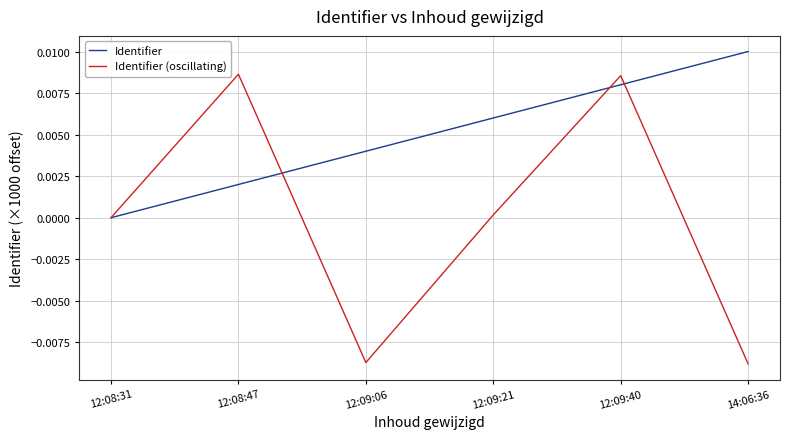

What are all the series names shown in the legend?

Identifier, Identifier (oscillating)